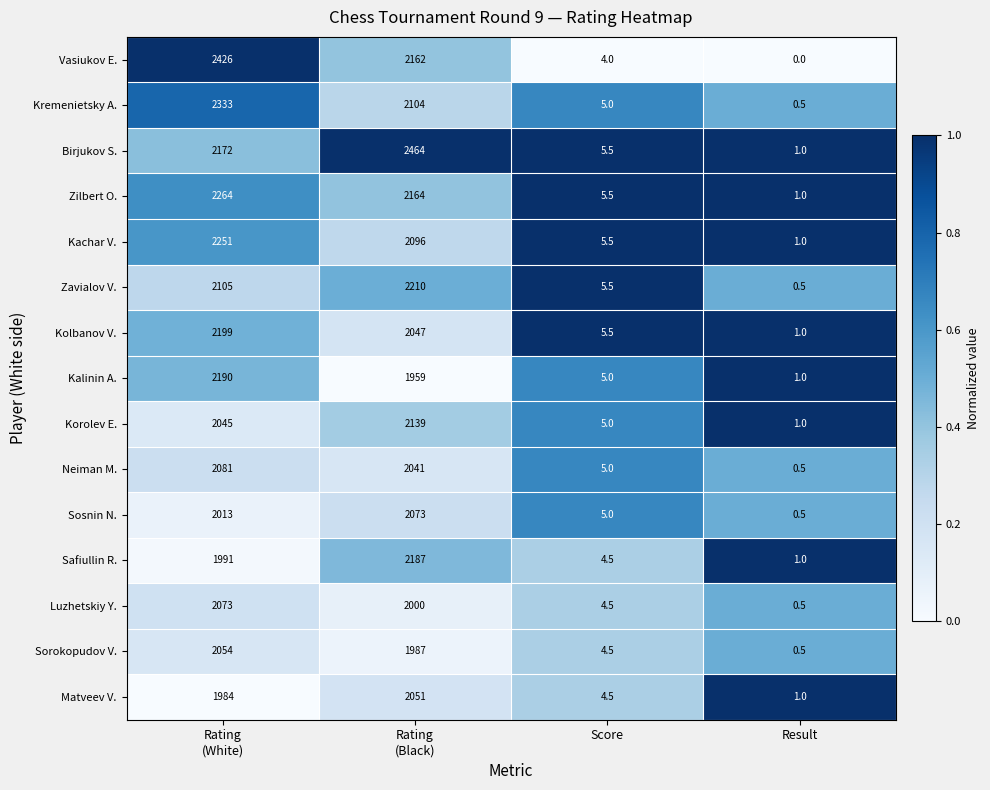

What is the difference between the maximum and second lowest values in the Sosnin N. series?

2068.0